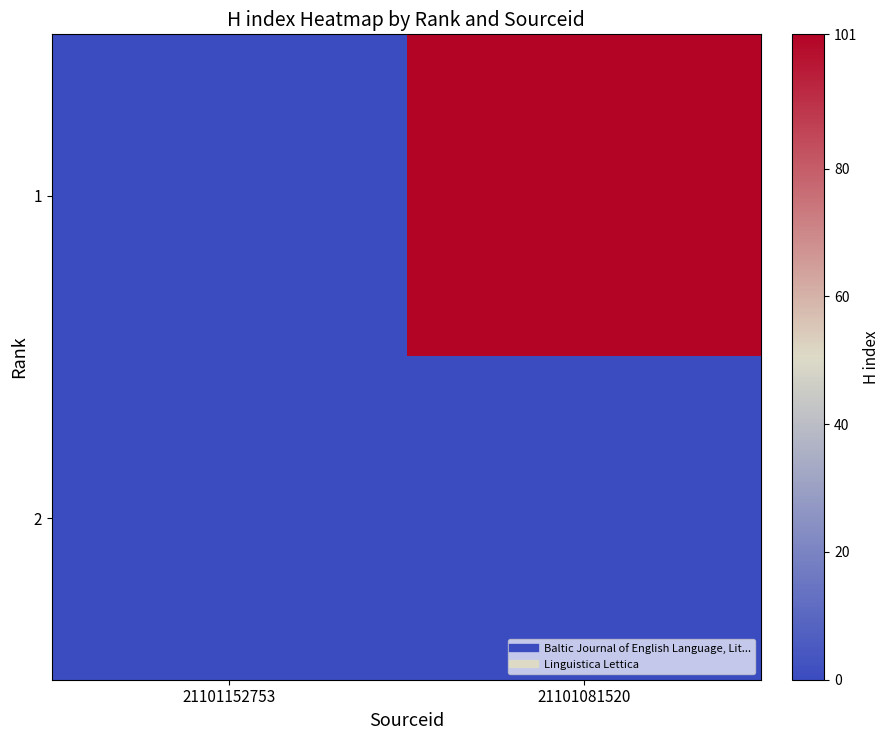

Reading left to right, extract all data points from this chart.

1: 21101152753=0	21101081520=101
2: 21101152753=0	21101081520=0